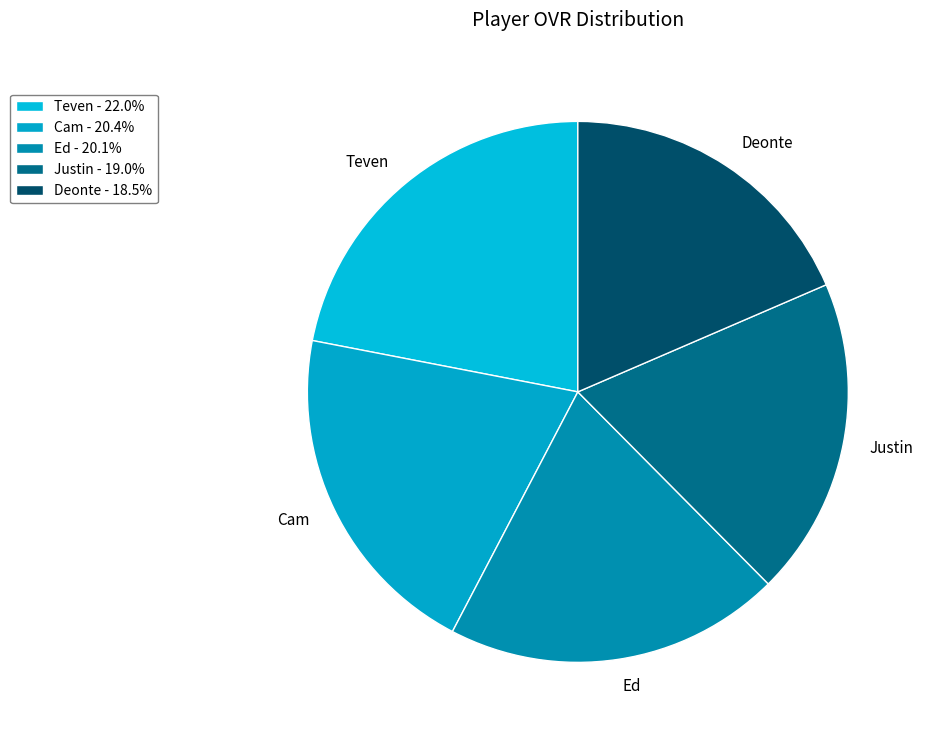

How many slices are in this pie chart?

5